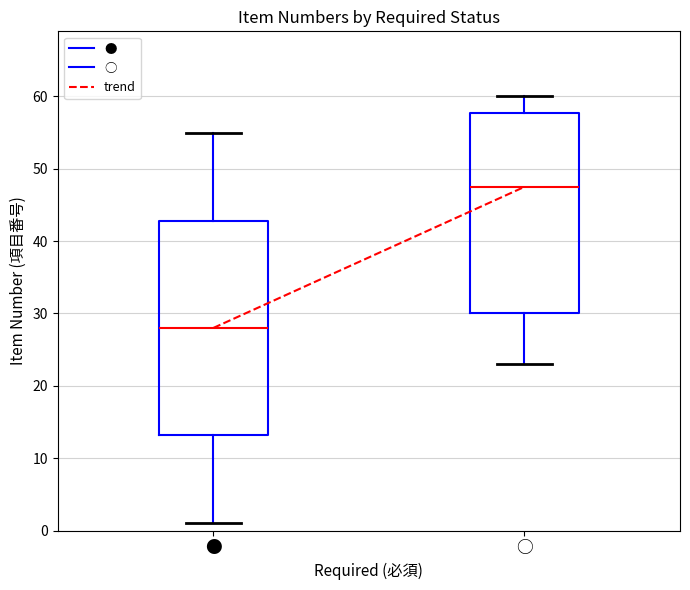

Which box's median line is the lowest?

●